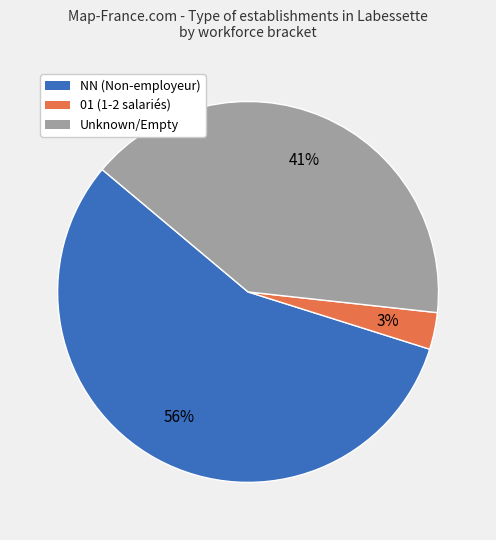

Does any single category account for the majority?

Yes